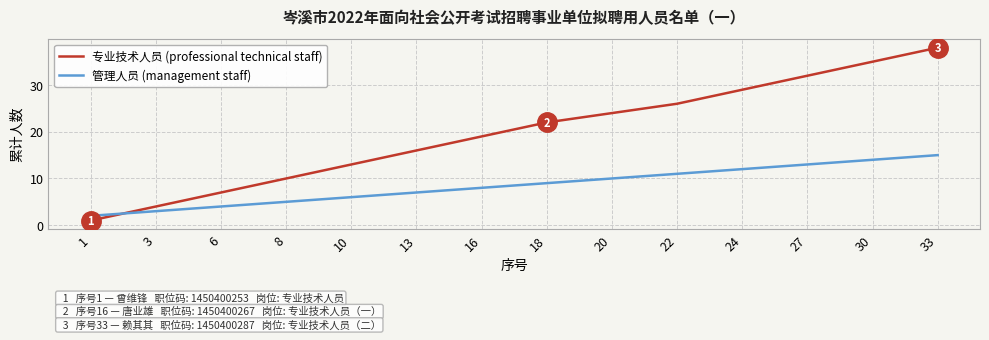

Reading left to right, list all the values displayed in this chart.

专业技术人员 (professional technical staff): 1	4	7	10	13	16	19	22	24	26	29	32	35	38
管理人员 (management staff): 2	3	4	5	6	7	8	9	10	11	12	13	14	15